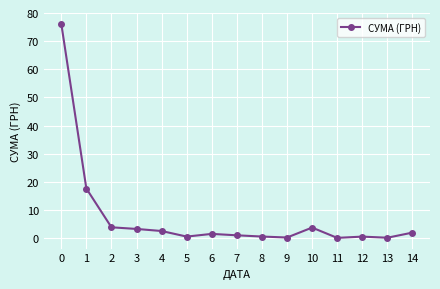

Rank the categories by value from lowest to highest.

11, 13, 9, 12, 5, 8, 7, 6, 14, 4, 3, 10, 2, 1, 0